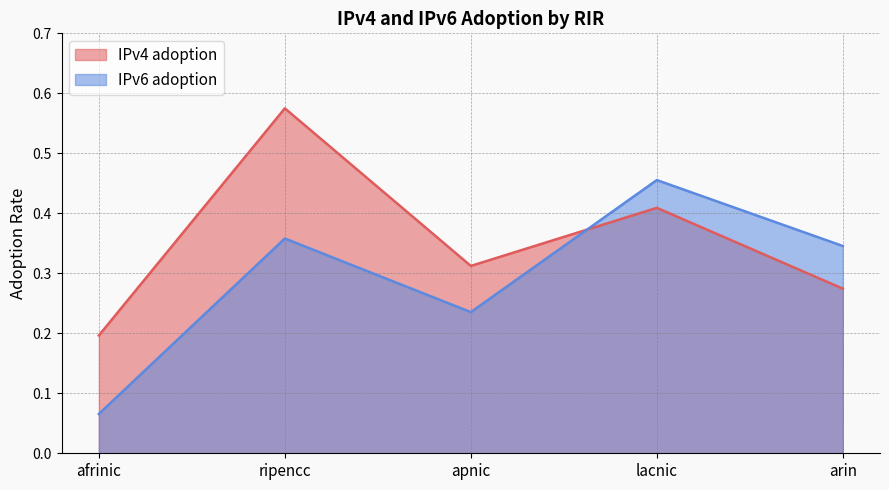

How many interior local valleys does the IPv6 adoption series have?

1